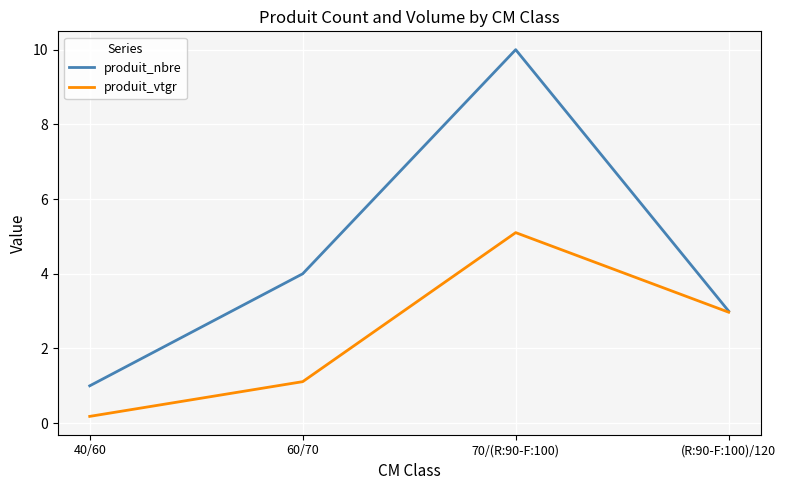

Reading left to right, list all the values displayed in this chart.

produit_nbre: 1.0	4.0	10.0	3.0
produit_vtgr: 0.2	1.1	5.1	3.0